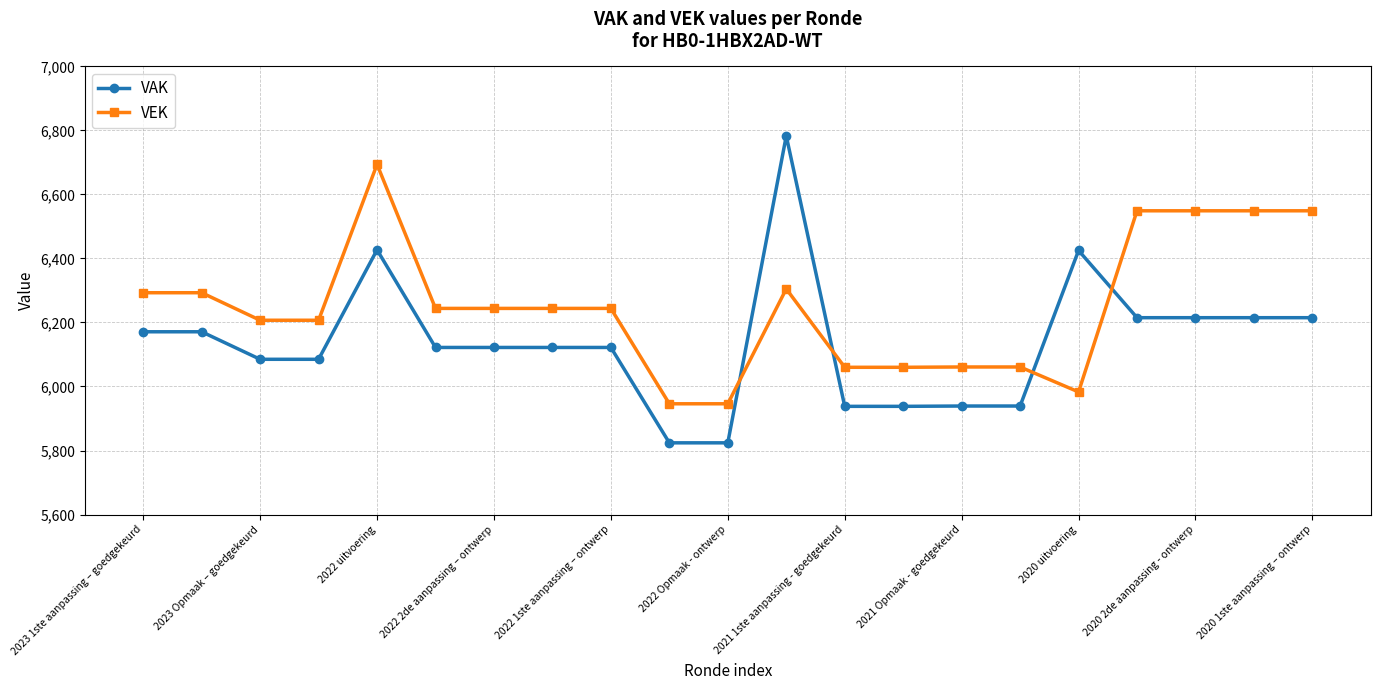

True or false: VAK and VEK cross at least once.

True